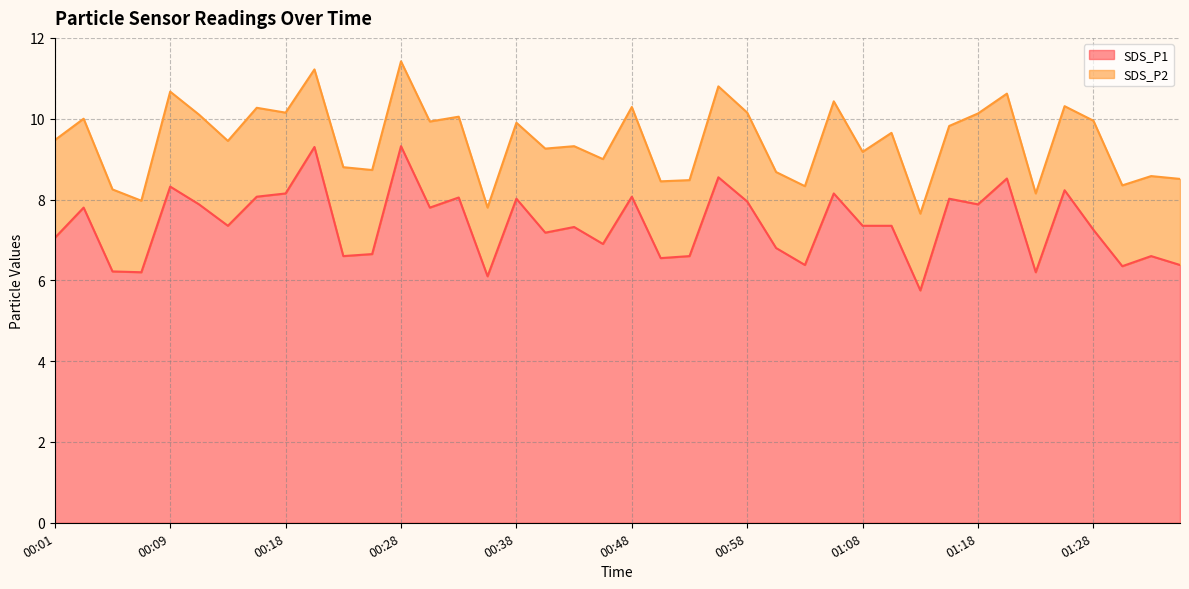

What is the value of the 24th point from the left?

8.6